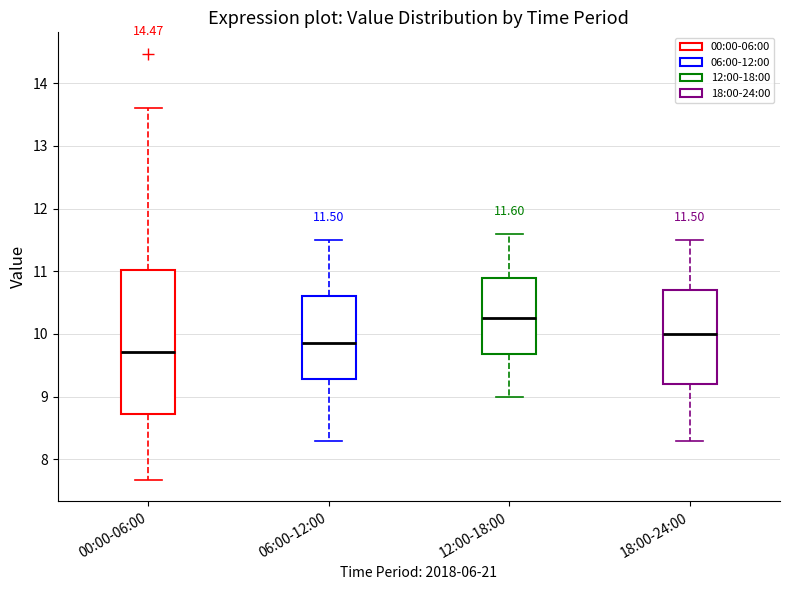

Which box's median line is the highest?

12:00-18:00